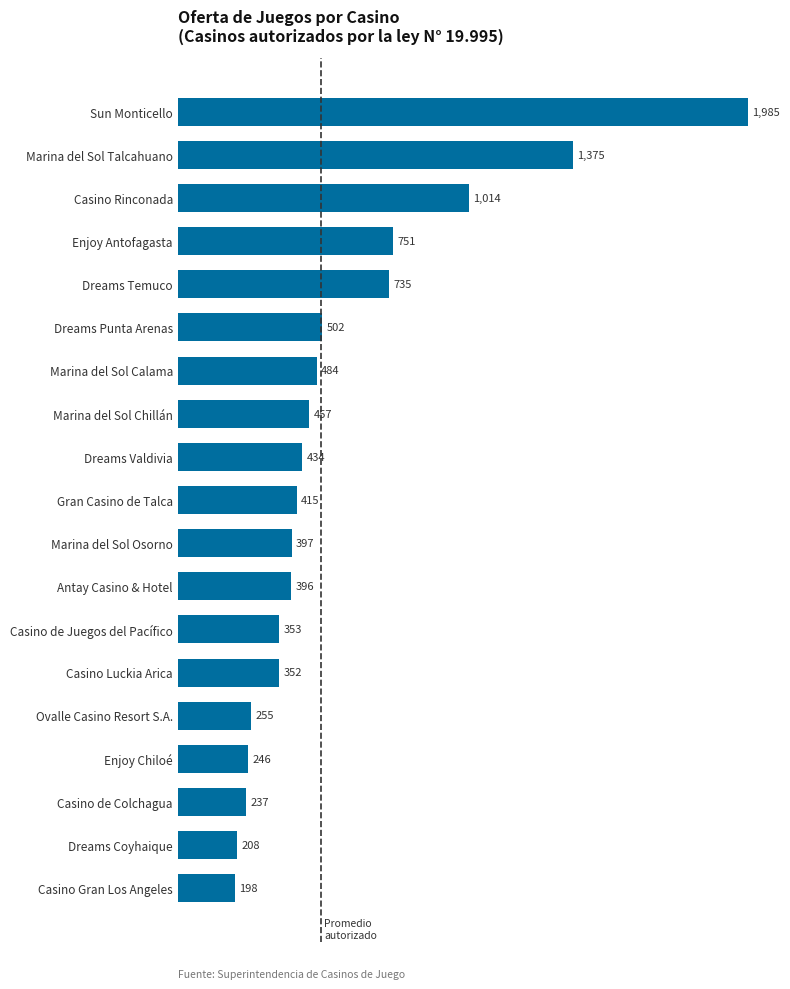

List the labels in order of value, smallest first.

Casino Gran Los Angeles, Dreams Coyhaique, Casino de Colchagua, Enjoy Chiloé, Ovalle Casino Resort S.A., Casino Luckia Arica, Casino de Juegos del Pacífico, Antay Casino & Hotel, Marina del Sol Osorno, Gran Casino de Talca, Dreams Valdivia, Marina del Sol Chillán, Marina del Sol Calama, Dreams Punta Arenas, Dreams Temuco, Enjoy Antofagasta, Casino Rinconada, Marina del Sol Talcahuano, Sun Monticello